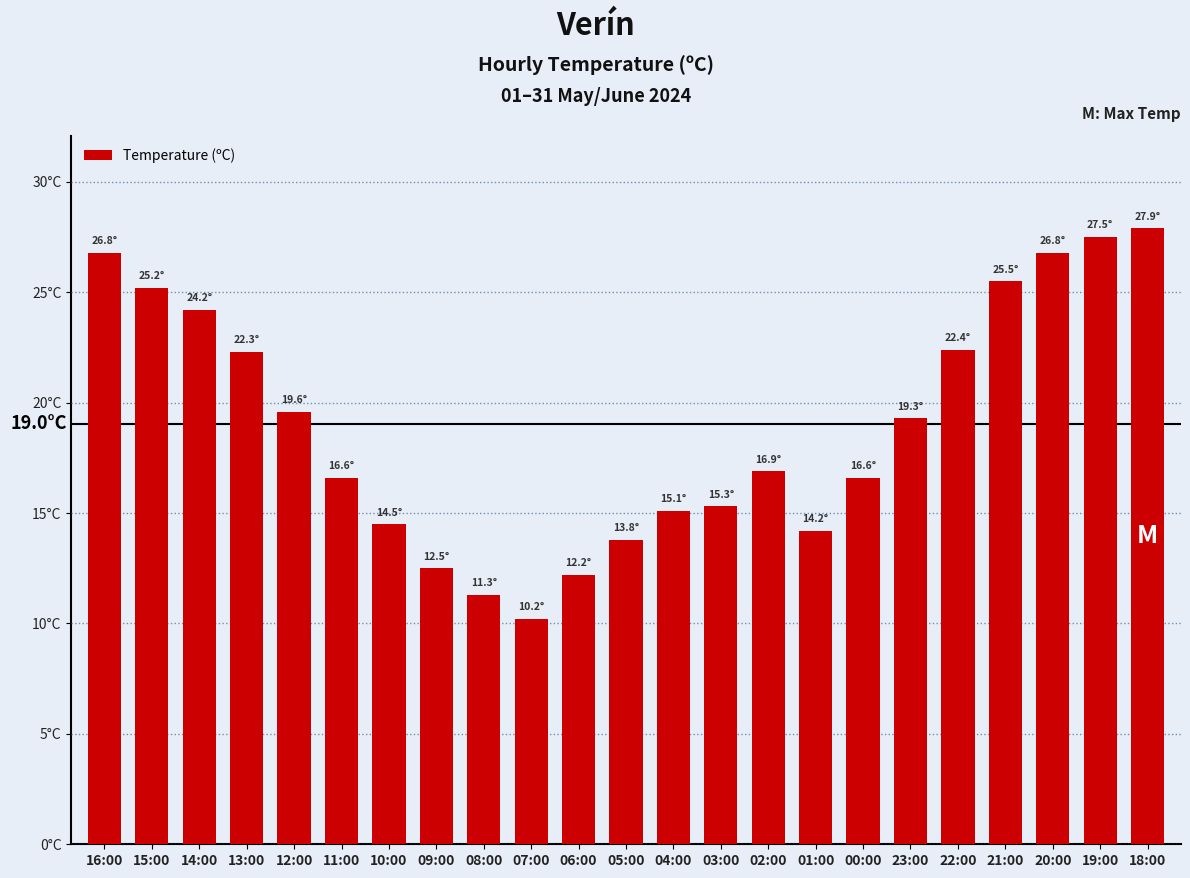

What is the maximum value shown in the chart?

27.9